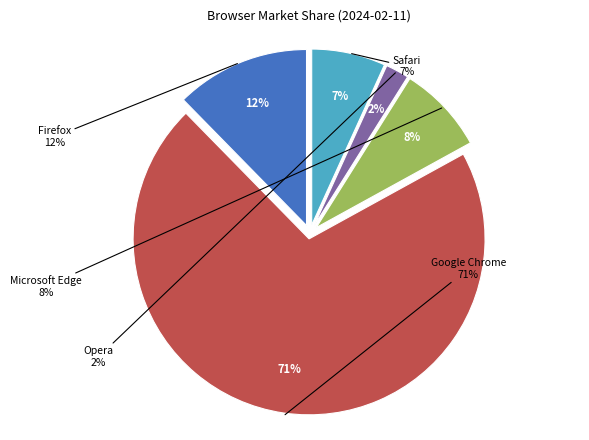

Is Opera the majority of the pie?

No